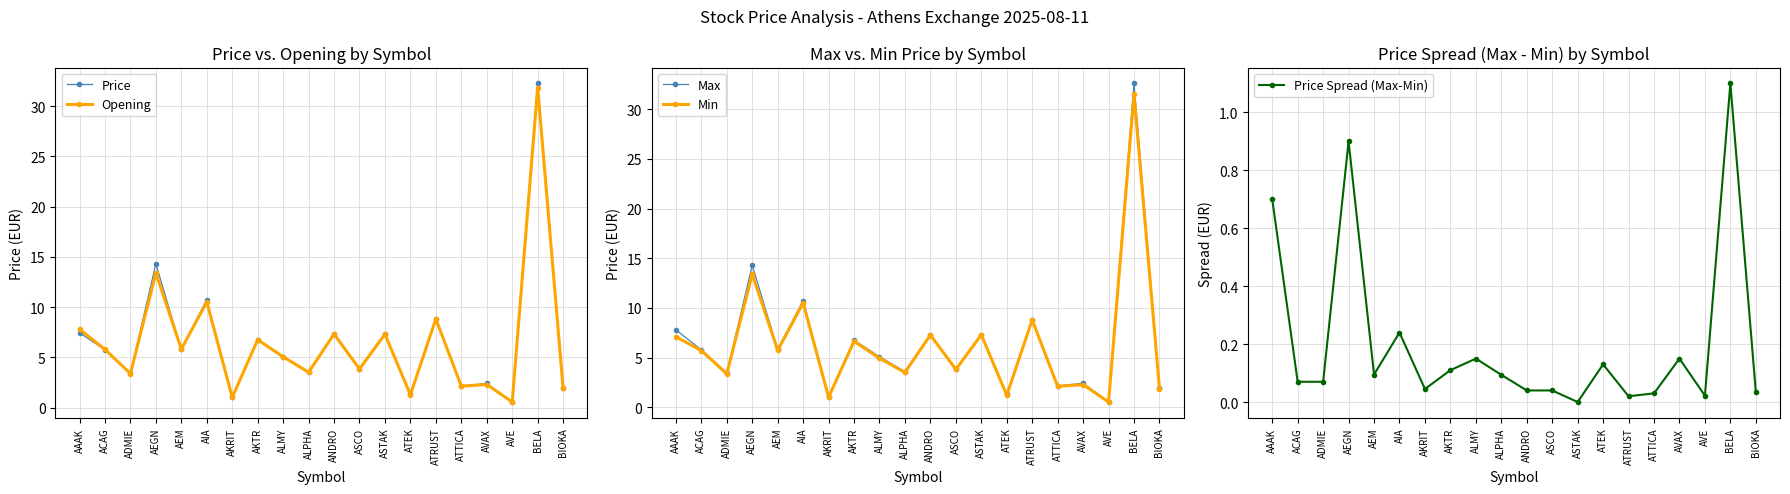

How many interior local valleys does the Price Spread (Max-Min) series have?

5